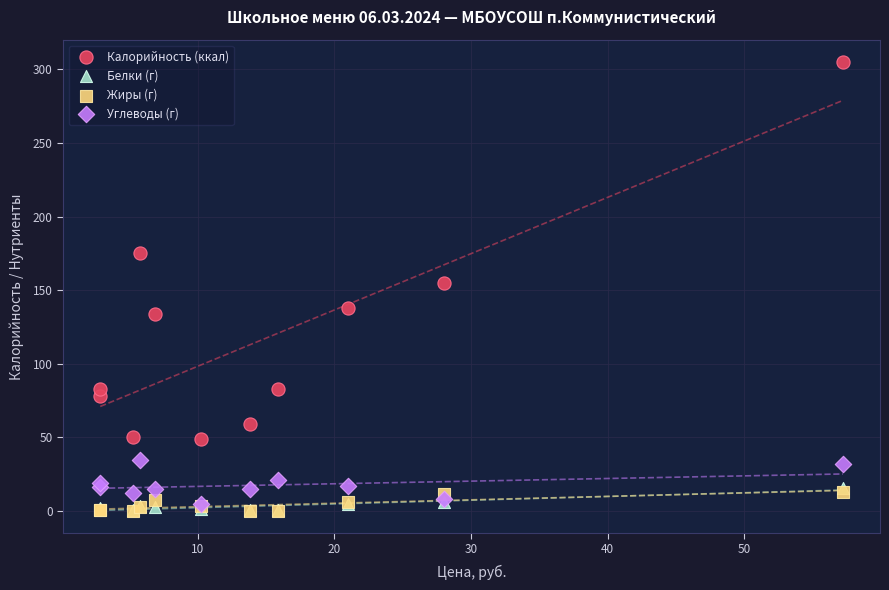

What are all the series names shown in the legend?

Калорийность (ккал), Белки (г), Жиры (г), Углеводы (г)